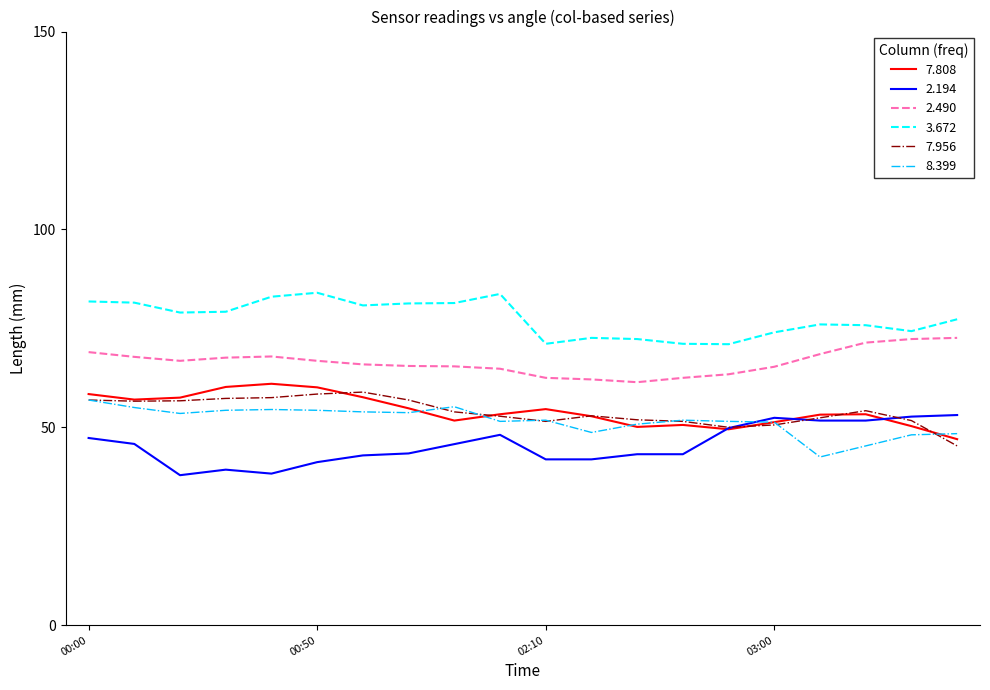

What position from the right is 2011/11/04 02:50?

6